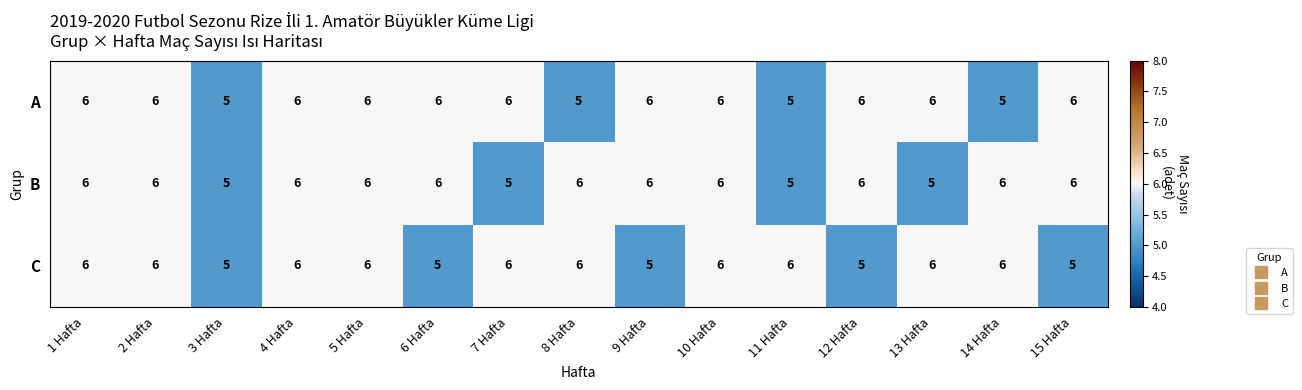

What is the average value of the C series?

6